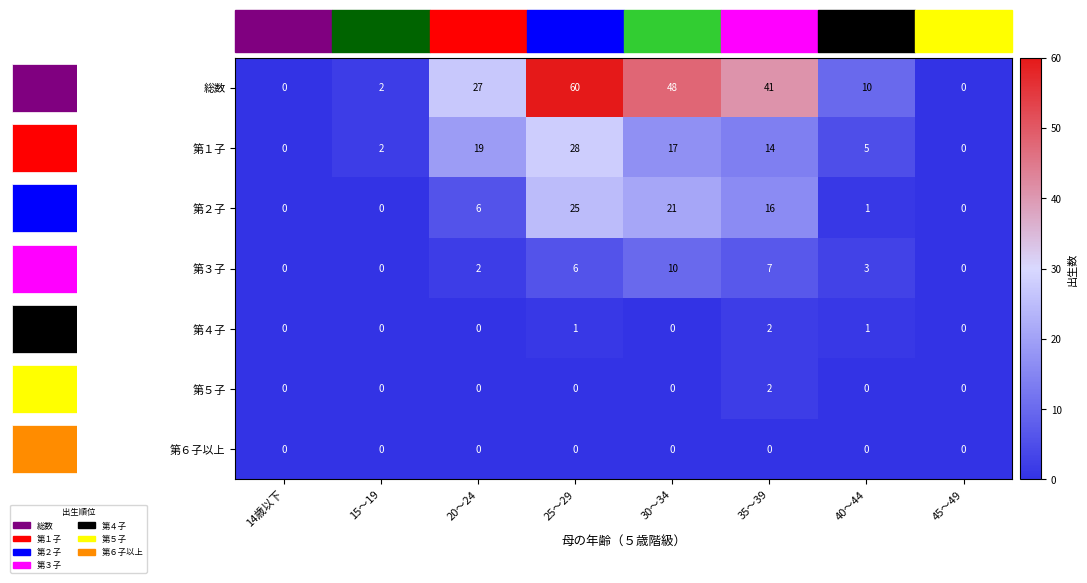

What is the total value across all series at 15～19?

4